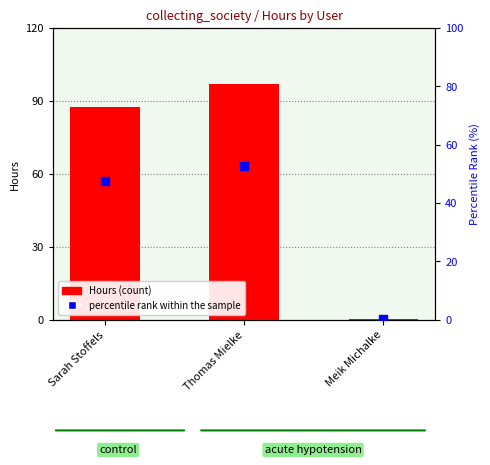

Is the value of percentile rank within the sample at Sarah Stoffels greater than the value of Hours (count) at Sarah Stoffels?

No